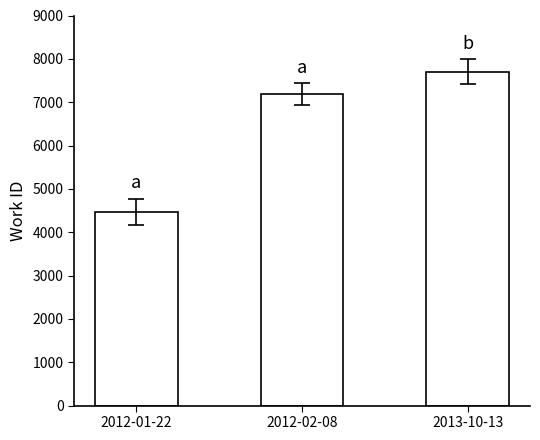

What position from the left is 2012-01-22?

1